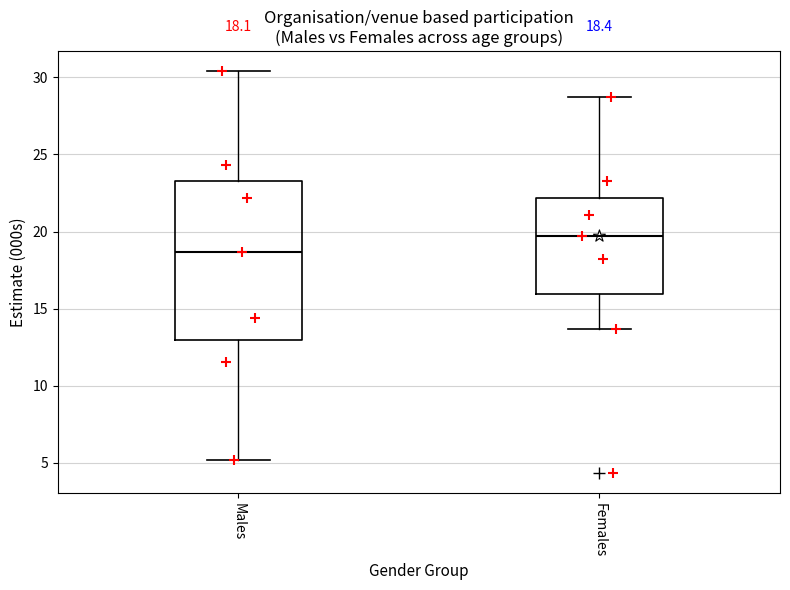

Which box has the highest median line?

Females